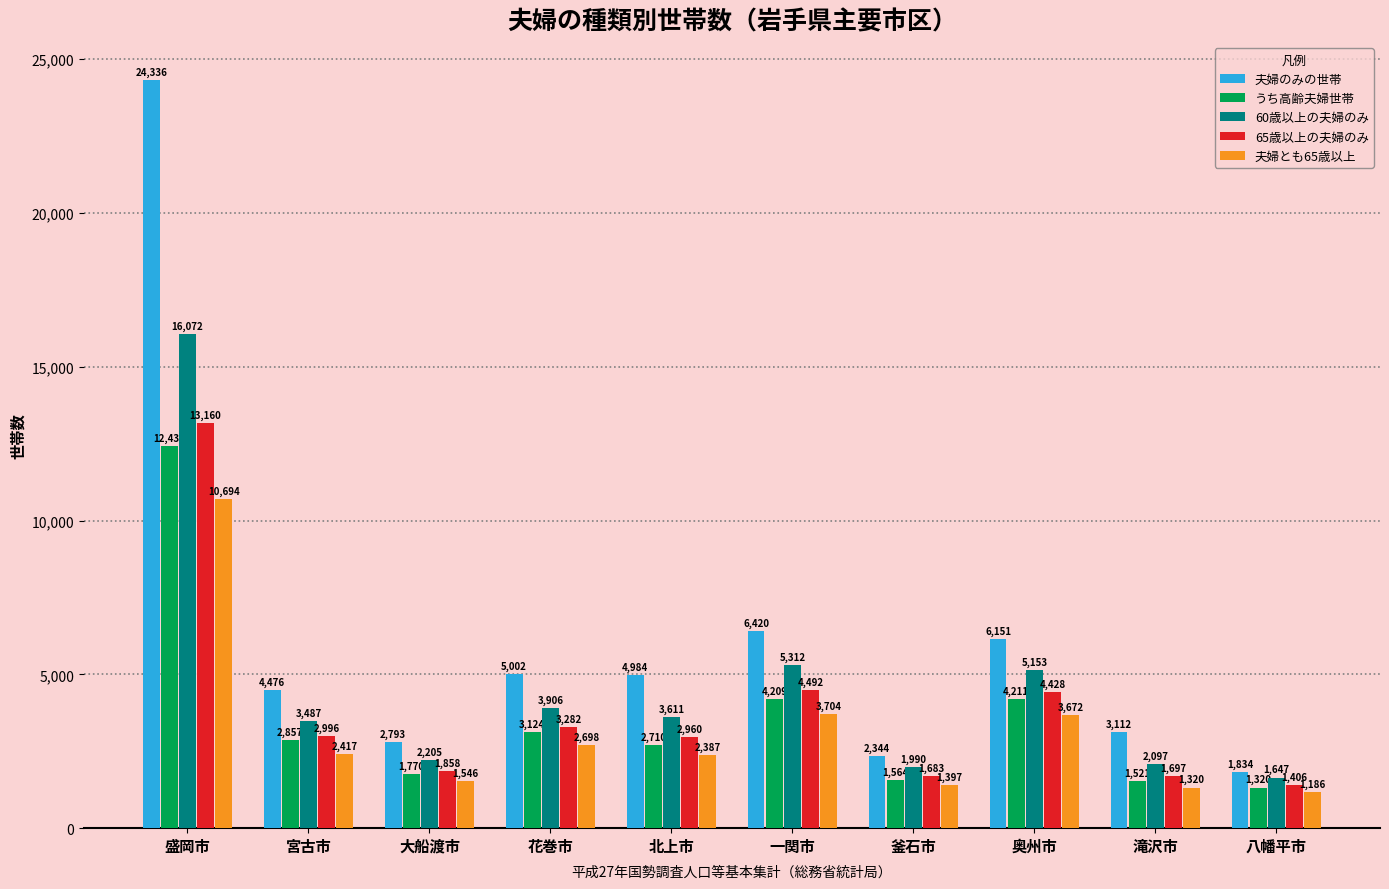

Is it true that 65歳以上の夫婦のみ equals 2960 at 北上市?

True